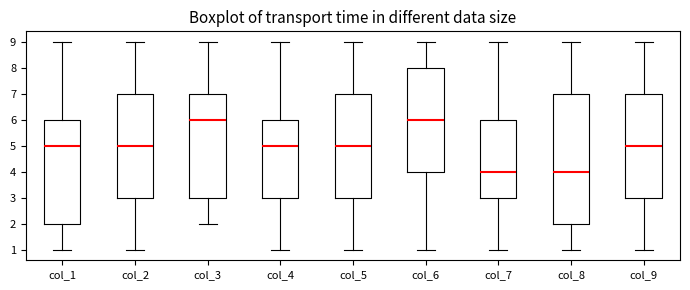

Reading left to right, transcribe this box plot: for each box, give where its median line is, the range the box spans, and where its two whiskers end, as read against the y-axis. The values are not printed on the chart, so give them approximately, as read against the axis.

col_1: median 5, box 2 to 6, whiskers 1 to 9
col_2: median 5, box 3 to 7, whiskers 1 to 9
col_3: median 6, box 3 to 7, whiskers 2 to 9
col_4: median 5, box 3 to 6, whiskers 1 to 9
col_5: median 5, box 3 to 7, whiskers 1 to 9
col_6: median 6, box 4 to 8, whiskers 1 to 9
col_7: median 4, box 3 to 6, whiskers 1 to 9
col_8: median 4, box 2 to 7, whiskers 1 to 9
col_9: median 5, box 3 to 7, whiskers 1 to 9